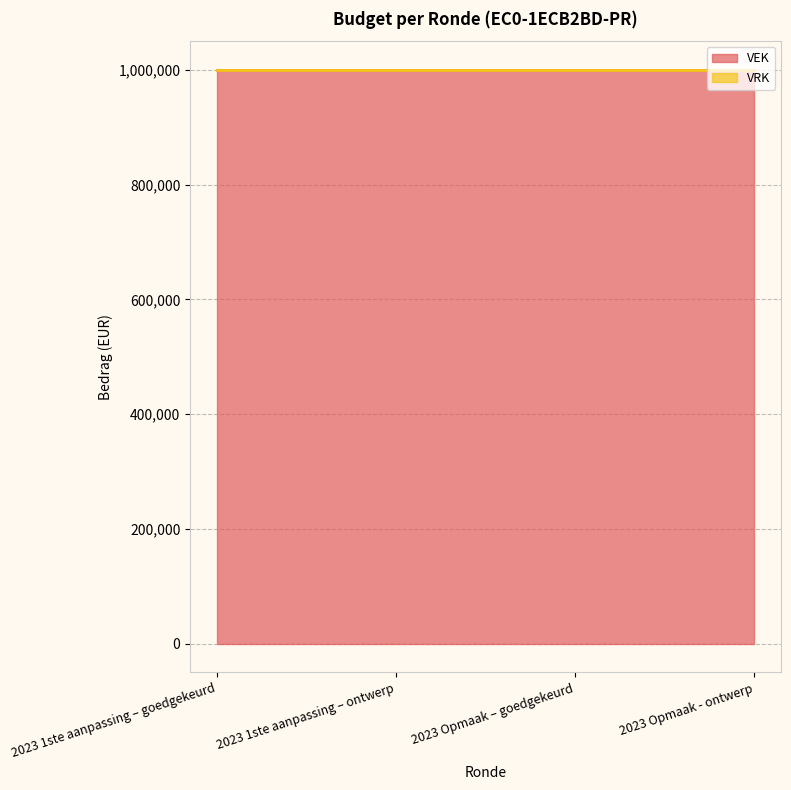

What position from the right is 2023 Opmaak - ontwerp?

1